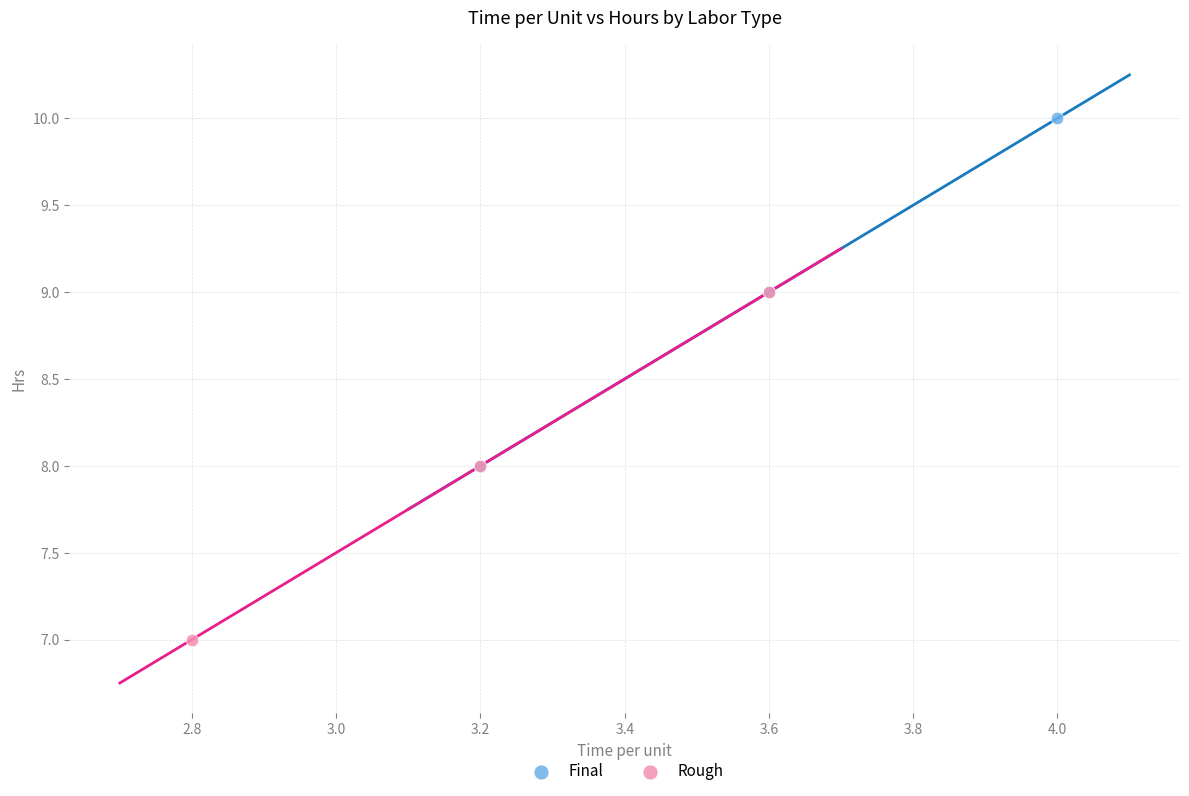

Which series contains the lowest Y value?

Rough